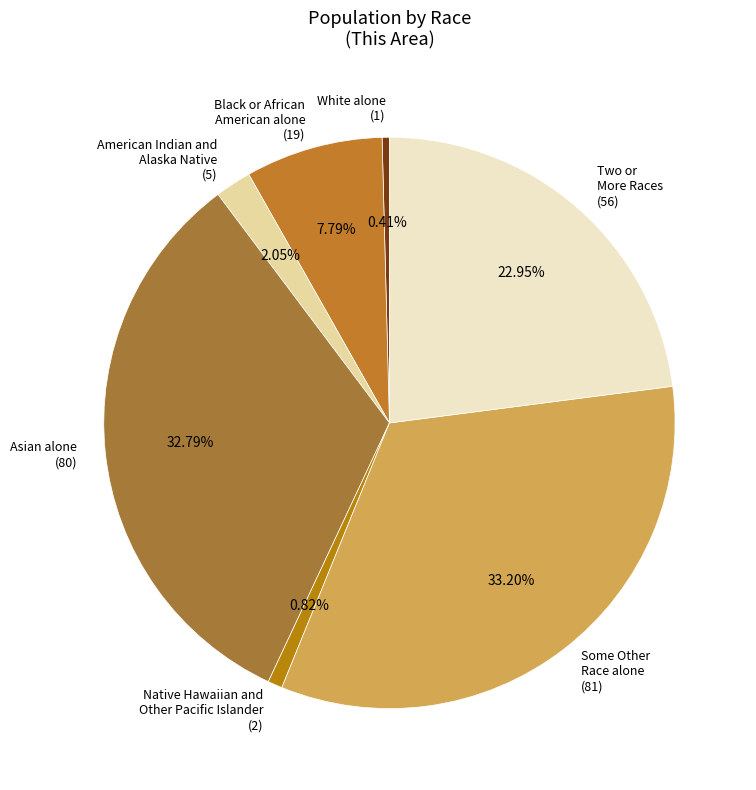

Does any single category account for the majority?

No